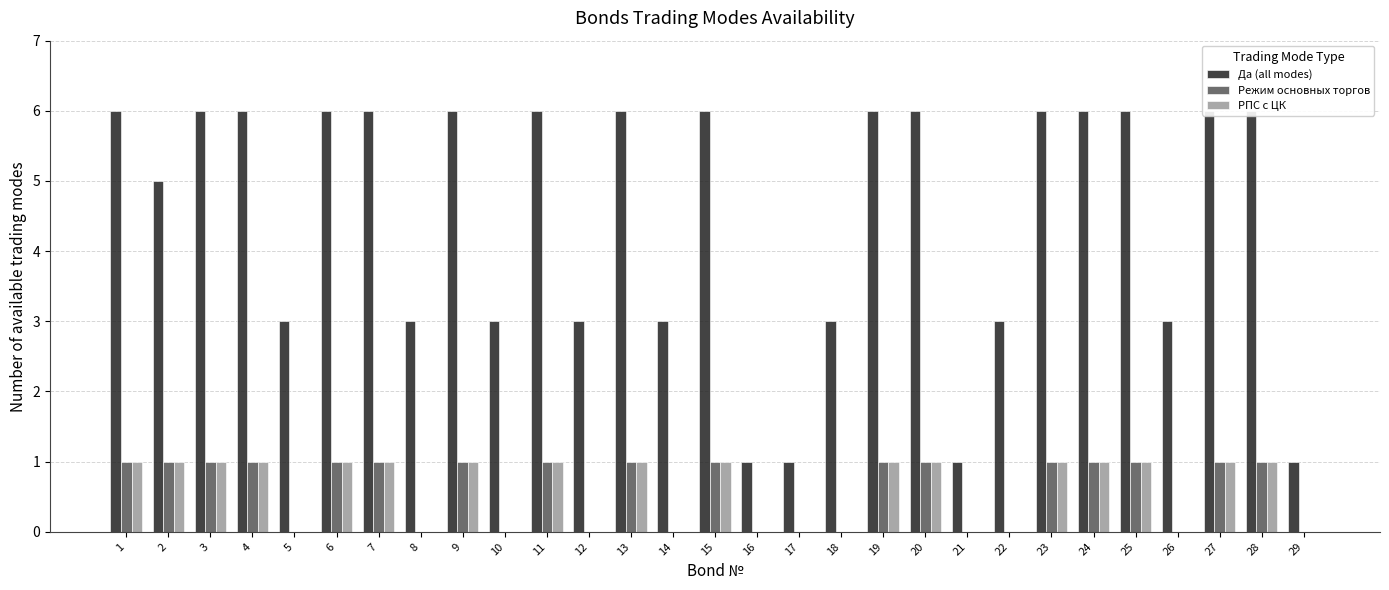

Does the chart contain stacked bars?

No